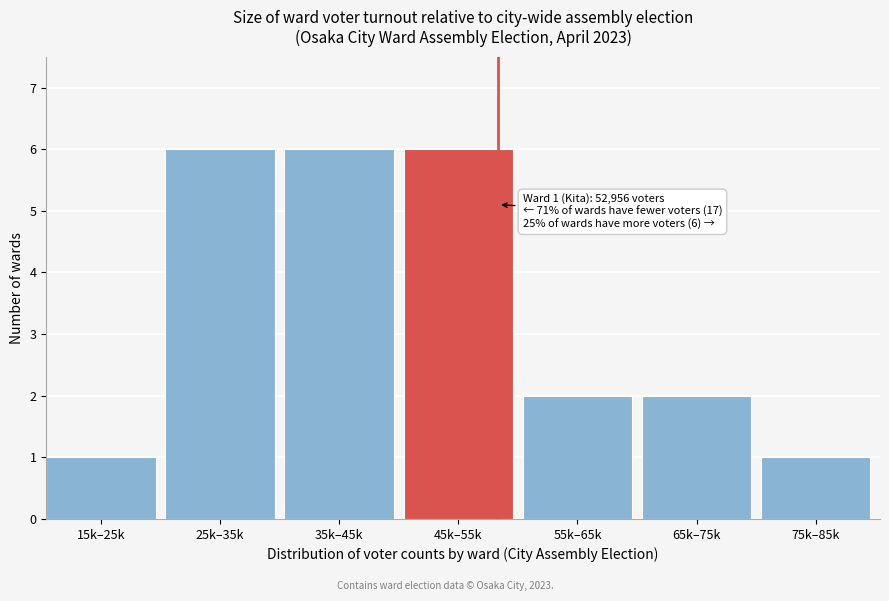

Reading left to right, what are all the values shown in this chart?

1	6	6	6	2	2	1